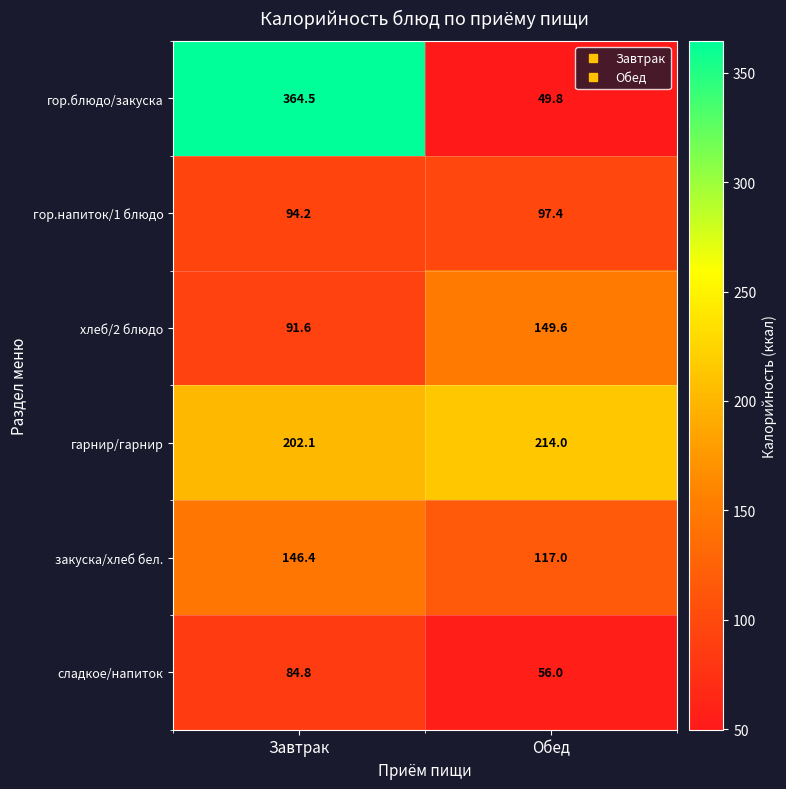

At how many categories does at least one series exceed 349?

1